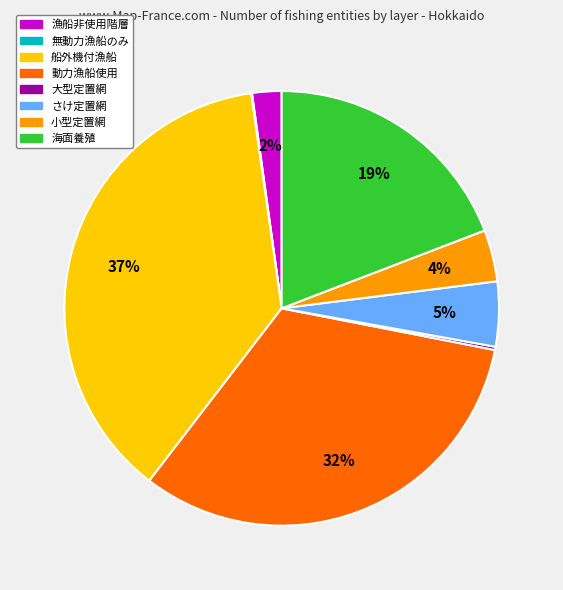

What is the ratio of the value at 動力漁船使用 to the value at 船外機付漁船?

0.9